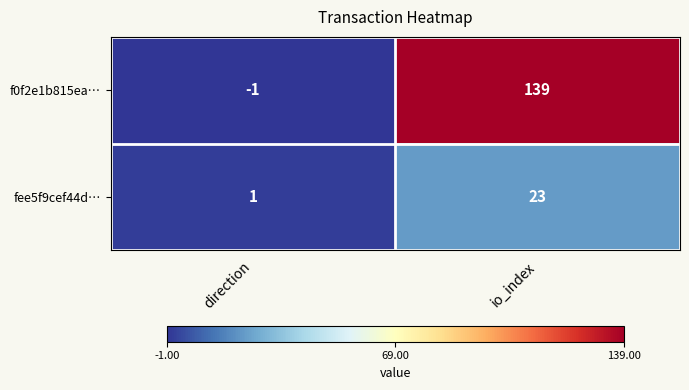

Which series has the largest total across all categories?

f0f2e1b815ea…